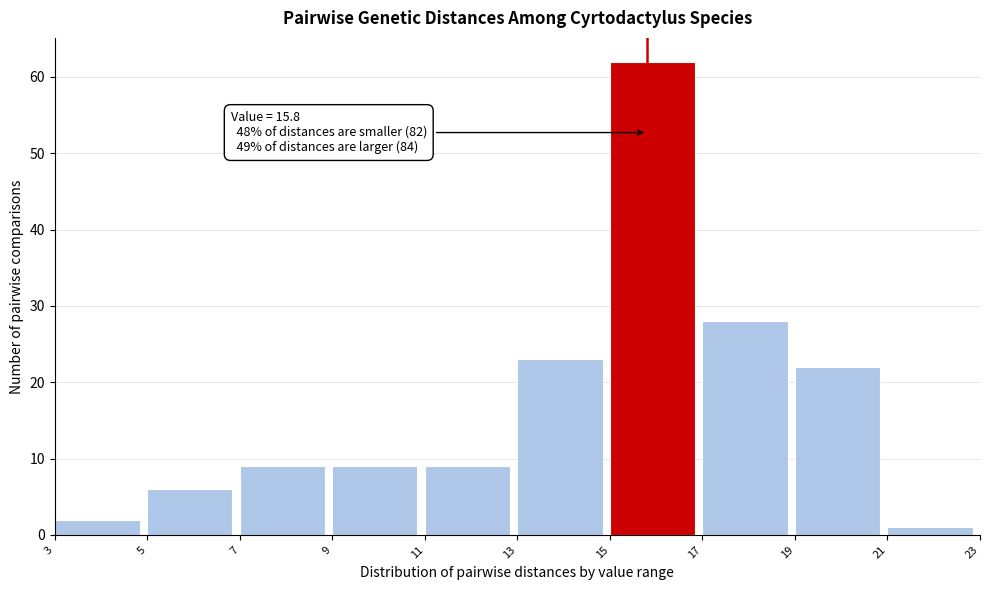

Over which range of the x-axis is the bar tallest?

15 to 17